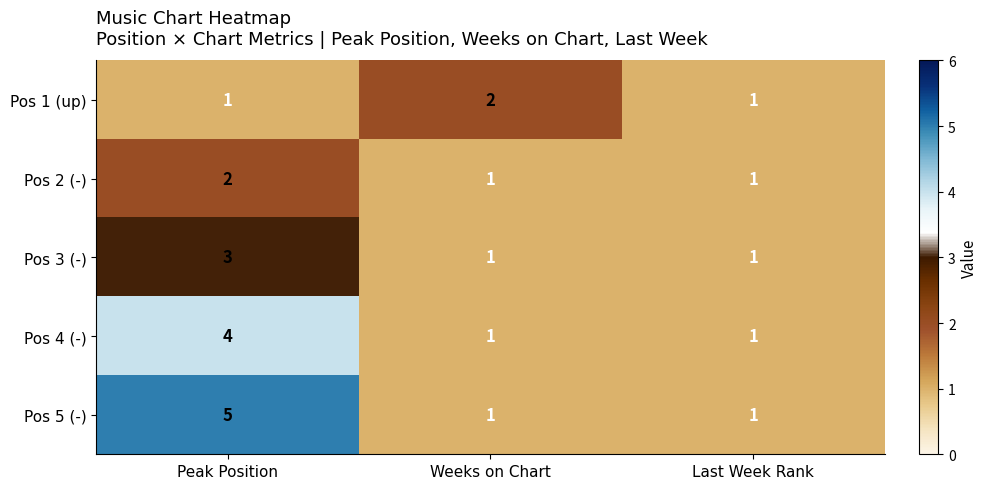

Which series has the largest total across all categories?

Pos 5 (-)